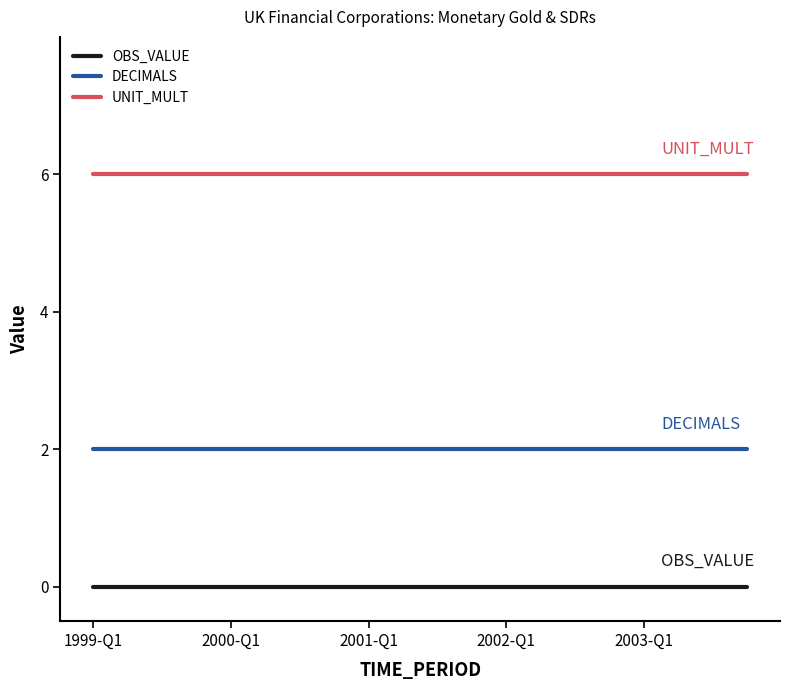

Which series has the largest total across all categories?

UNIT_MULT